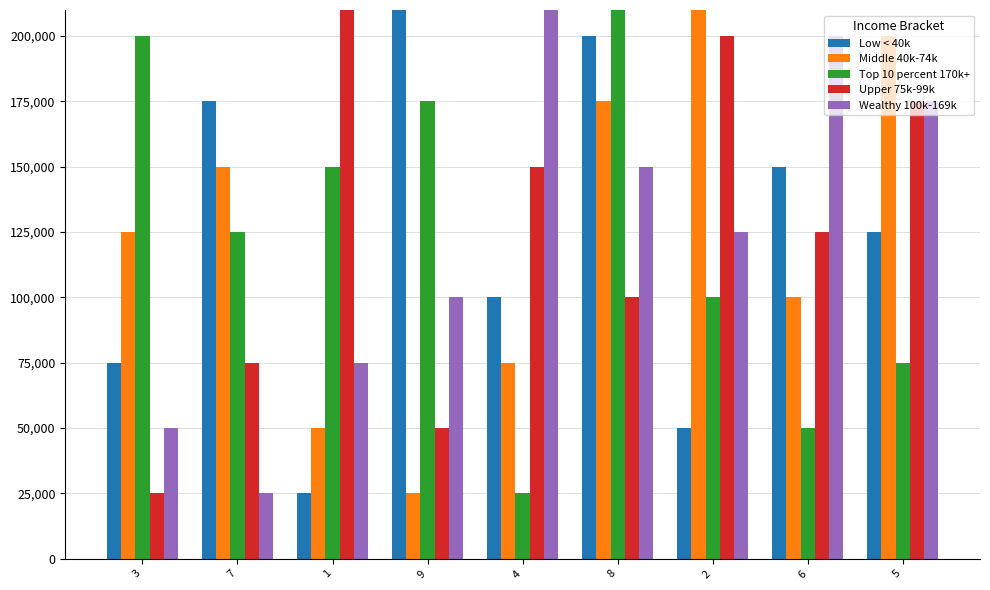

Is it true that Upper 75k-99k equals 211360 at 4?

False